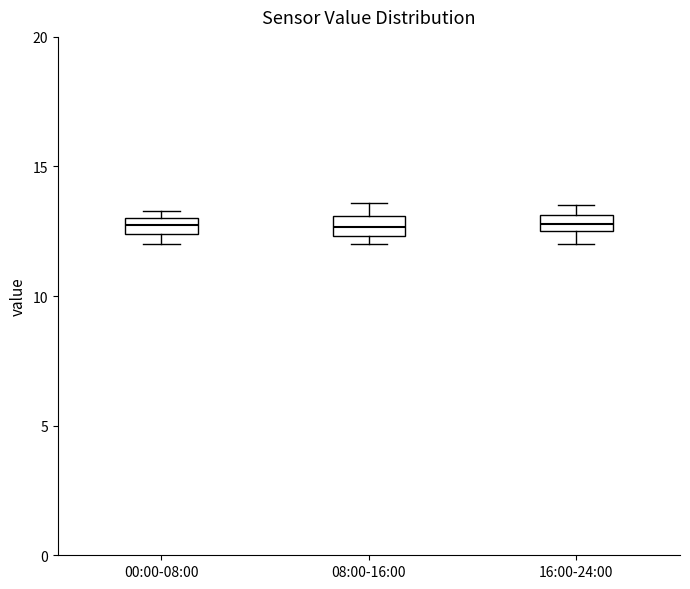

Where is the upper edge of the box for 00:00-08:00 on the y-axis? The values are not printed on the chart, so give them approximately, as read against the axis.

13.0